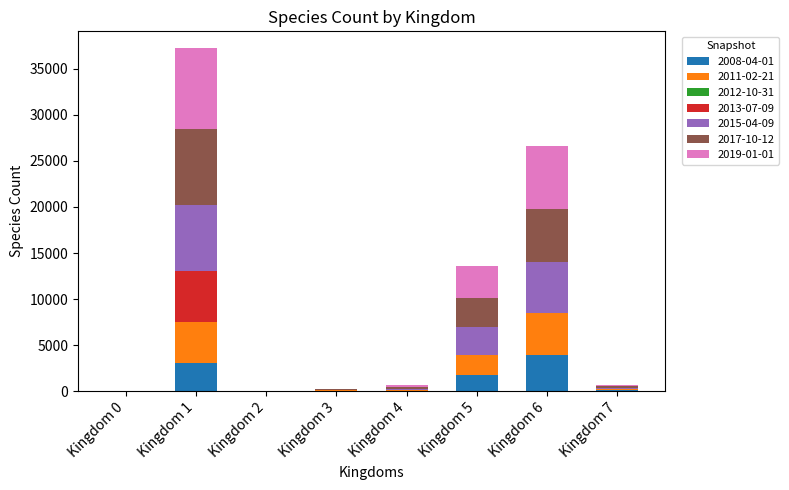

What is the sum of all 2008-04-01 values?

9006